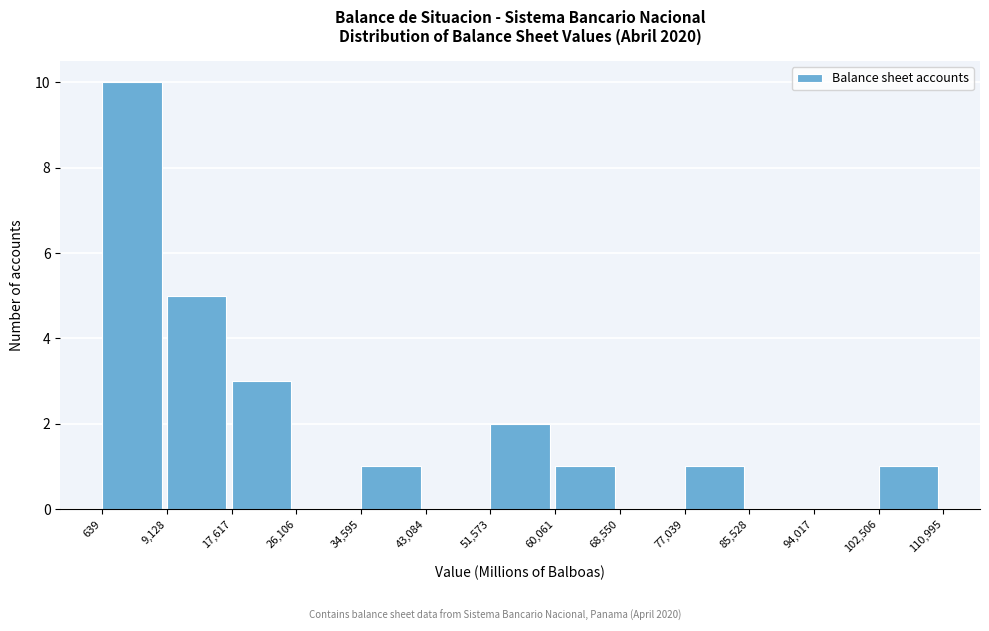

What is the height of the bar covering 77,039 to 85,528 on the x-axis? The values are not printed on the chart, so give them approximately, as read against the axis.

1